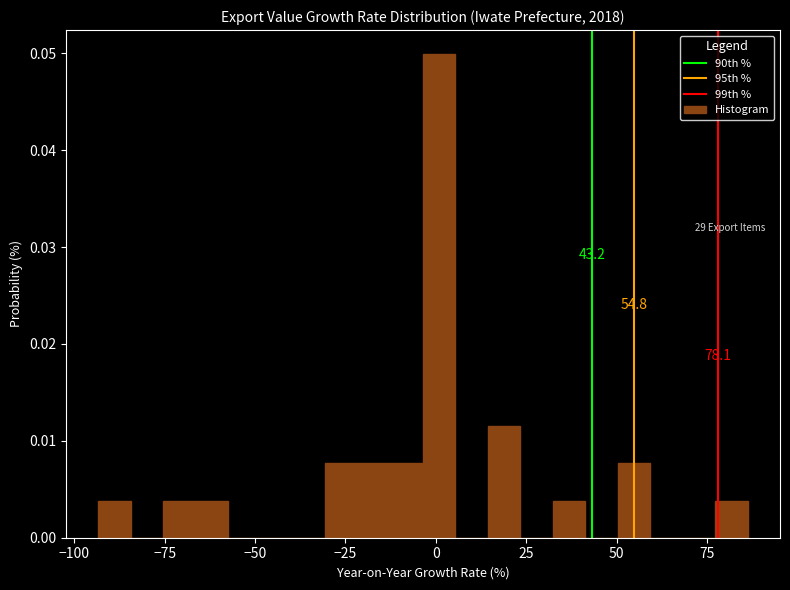

Around what value on the x-axis is the tallest bar? Give the approximate position of its centre, as read against the axis.

0